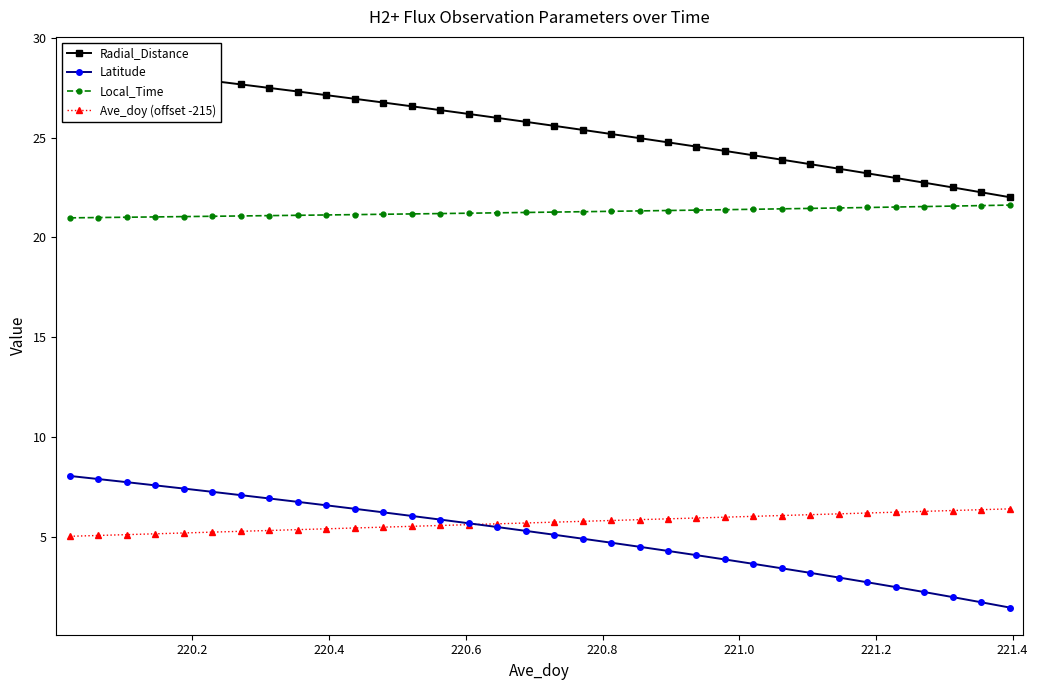

True or false: Local_Time and Ave_doy (offset -215) cross at least once.

False